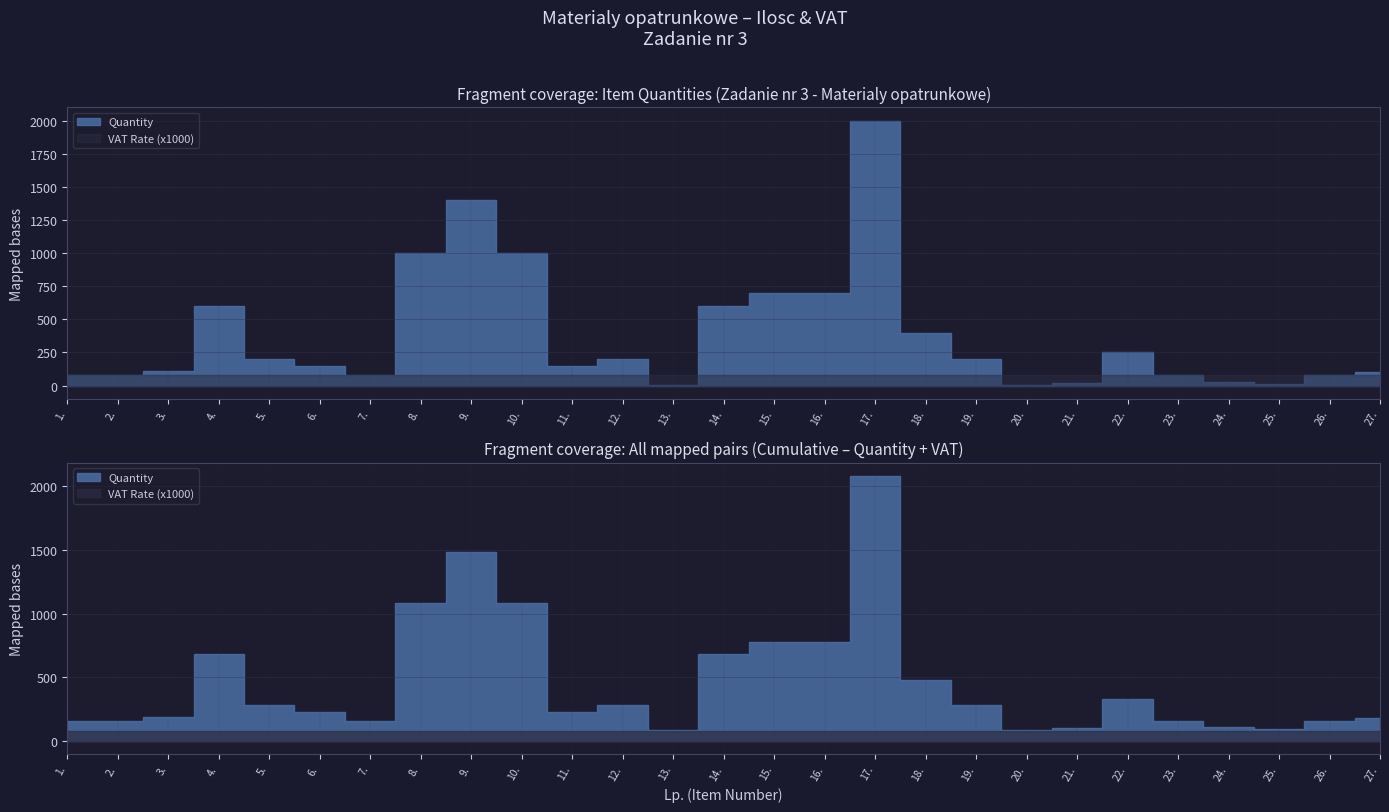

How many interior local valleys does the Quantity series have?

5